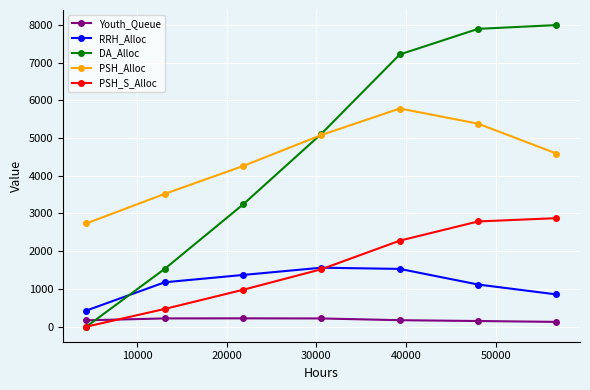

At how many categories does at least one series exceed 710?

7